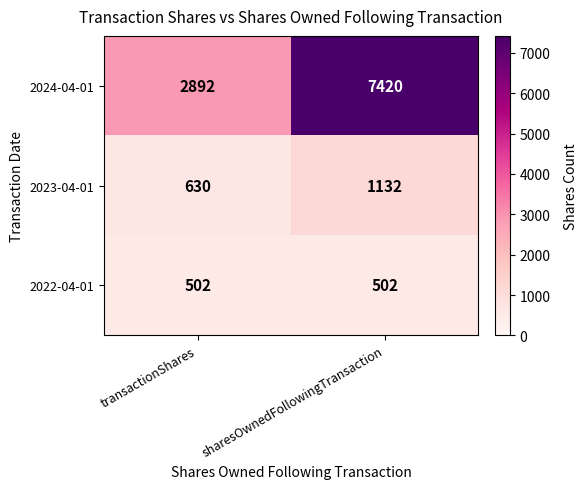

Reading left to right, list all the values displayed in this chart.

2024-04-01: 2892	7420
2023-04-01: 630	1132
2022-04-01: 502	502